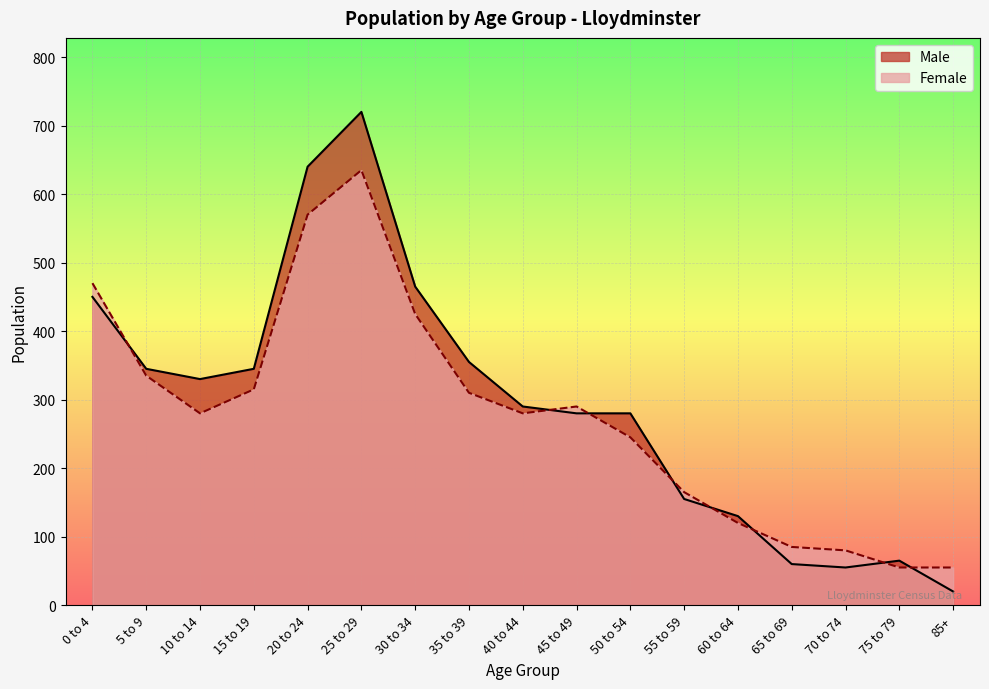

What position from the right is 55 to 59?

6